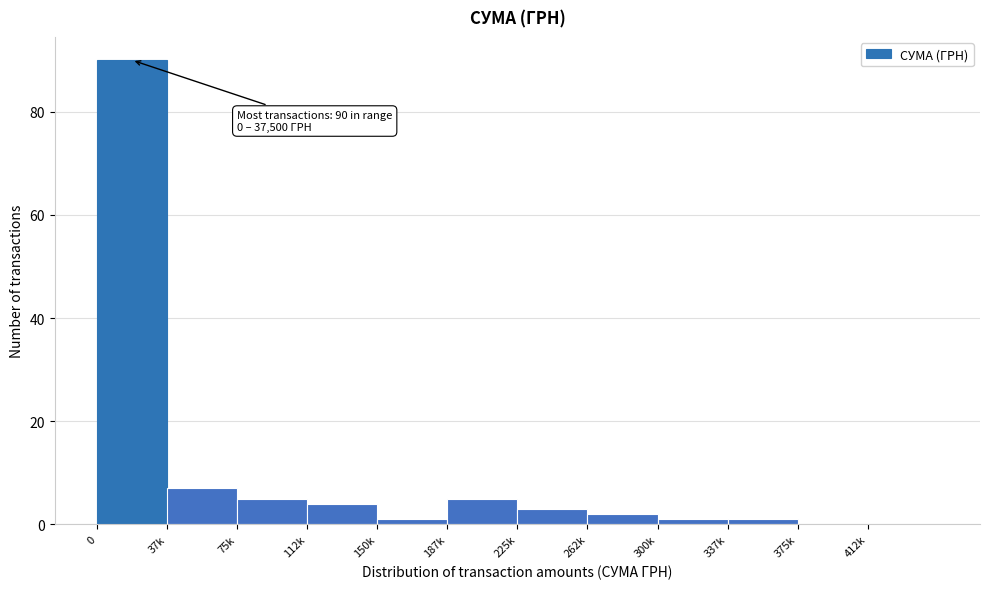

Reading left to right, what are all the values shown in this chart?

0=90	37k=7	75k=5	112k=4	150k=1	187k=5	225k=3	262k=2	300k=1	337k=1	375k=0	412k=0